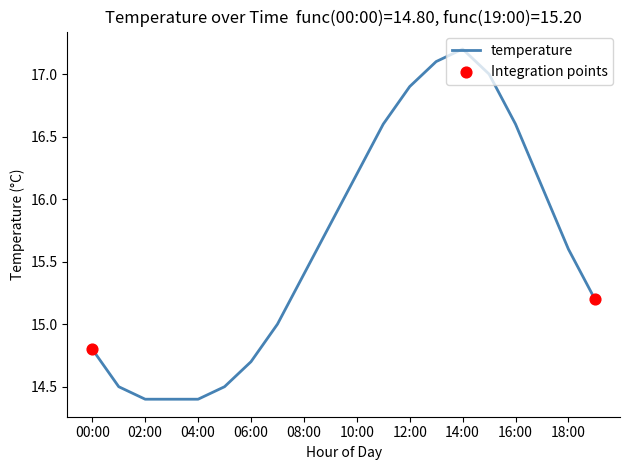

What is the maximum value shown in the chart?

17.2